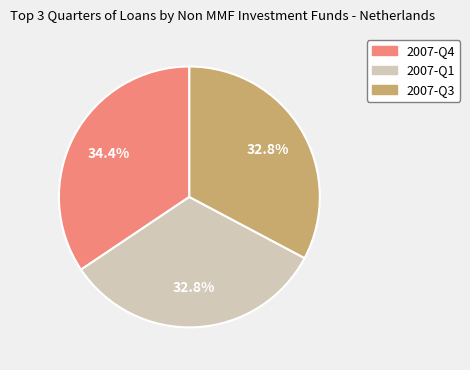

How many slices are in this pie chart?

3